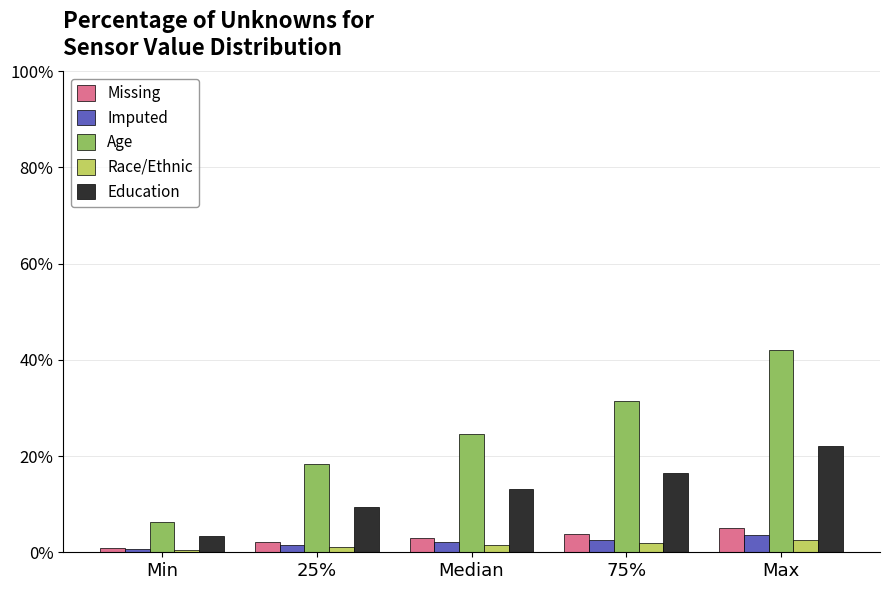

What value does the Missing series have at Max?

5.0